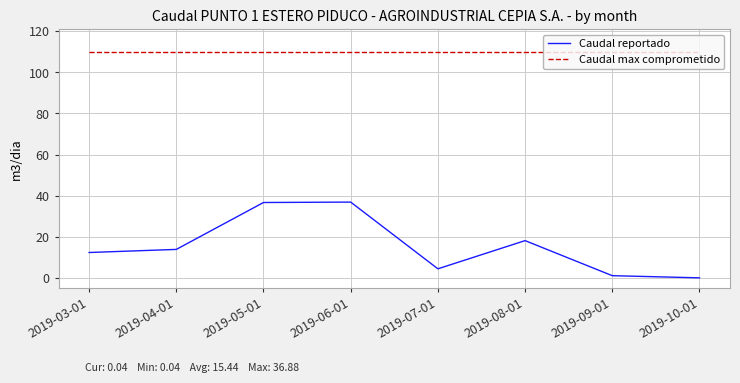

What is the sum of all Caudal reportado values?

123.5